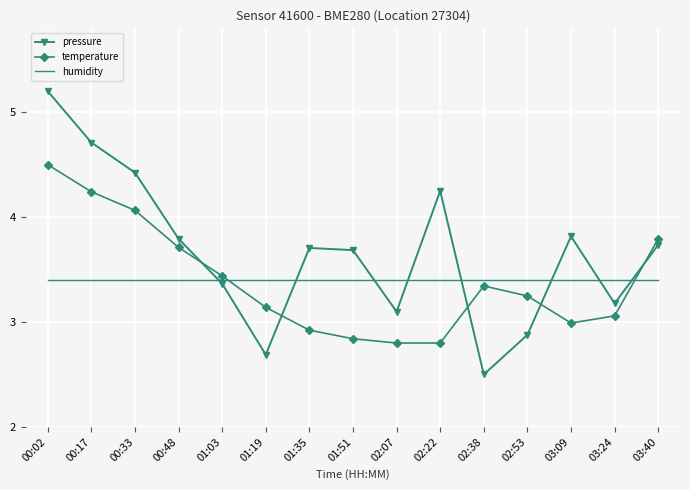

How many categories are shown in the chart?

15